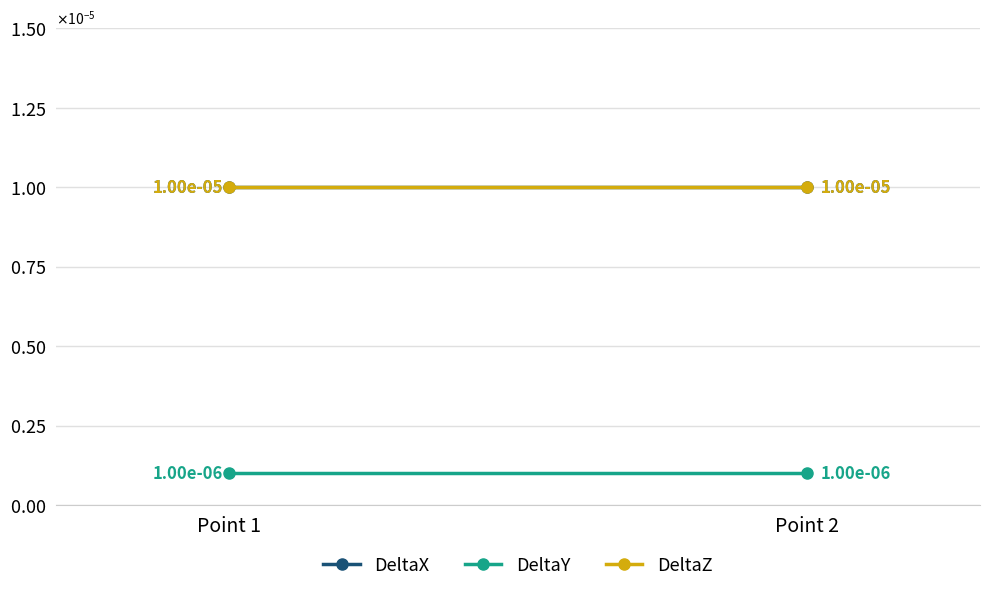

How many lines are shown in the chart?

3